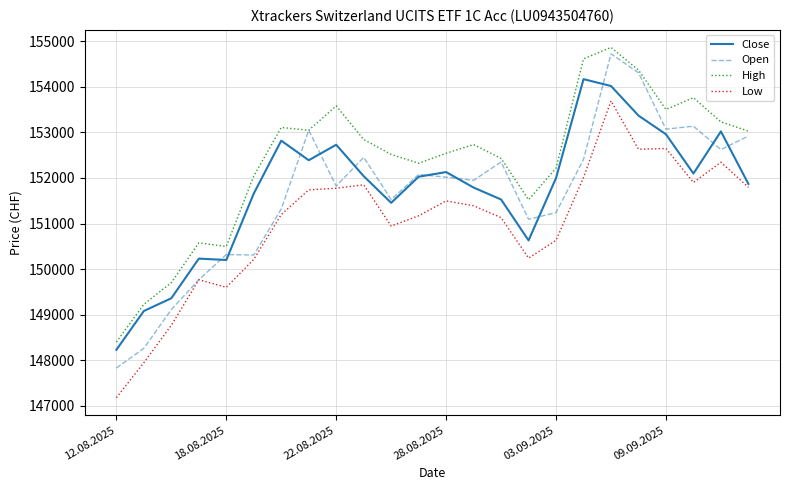

What are all the series names shown in the legend?

Close, Open, High, Low